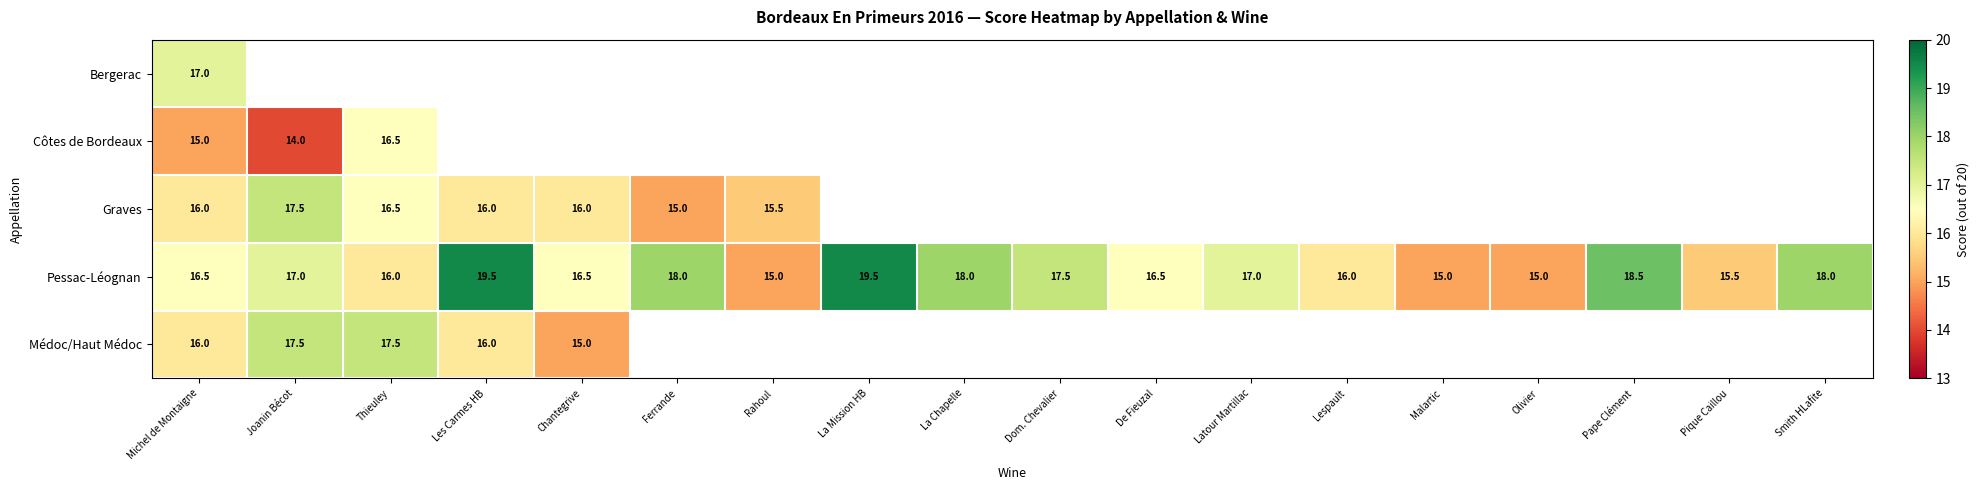

What is the difference between the second highest and minimum values in the Pessac-Léognan series?

4.5